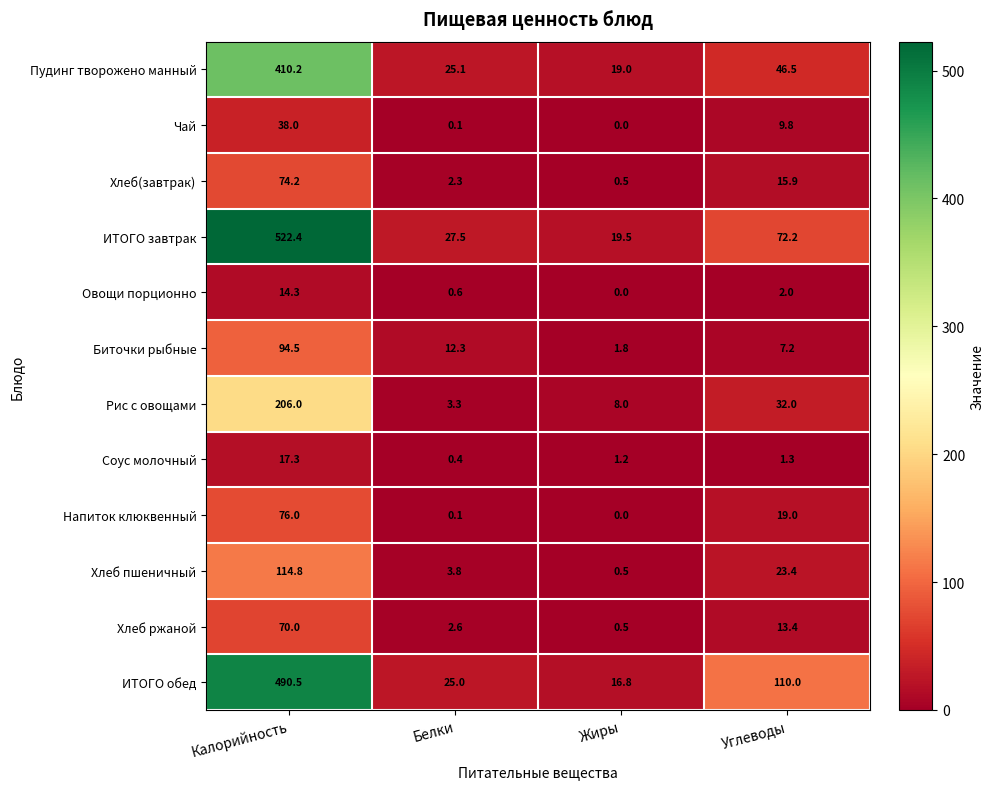

Which series changed the most between Жиры and Углеводы?

ИТОГО обед